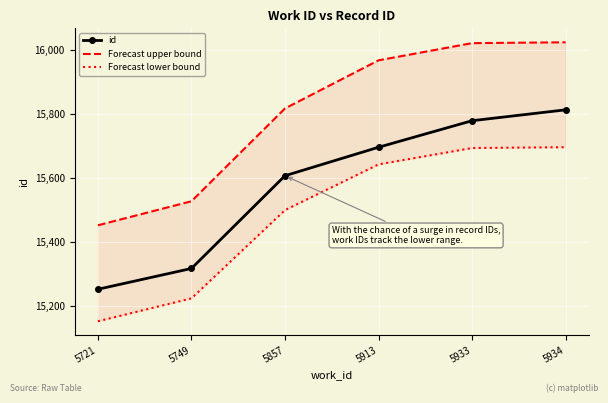

True or false: id and Forecast upper bound intersect in this chart.

False